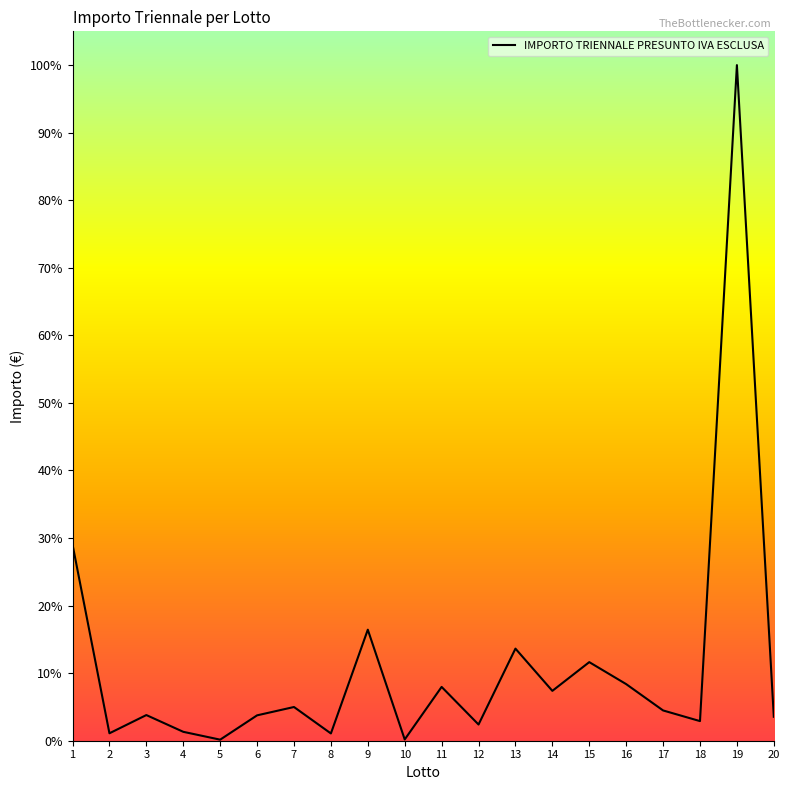

What is the greatest value displayed?

1.0